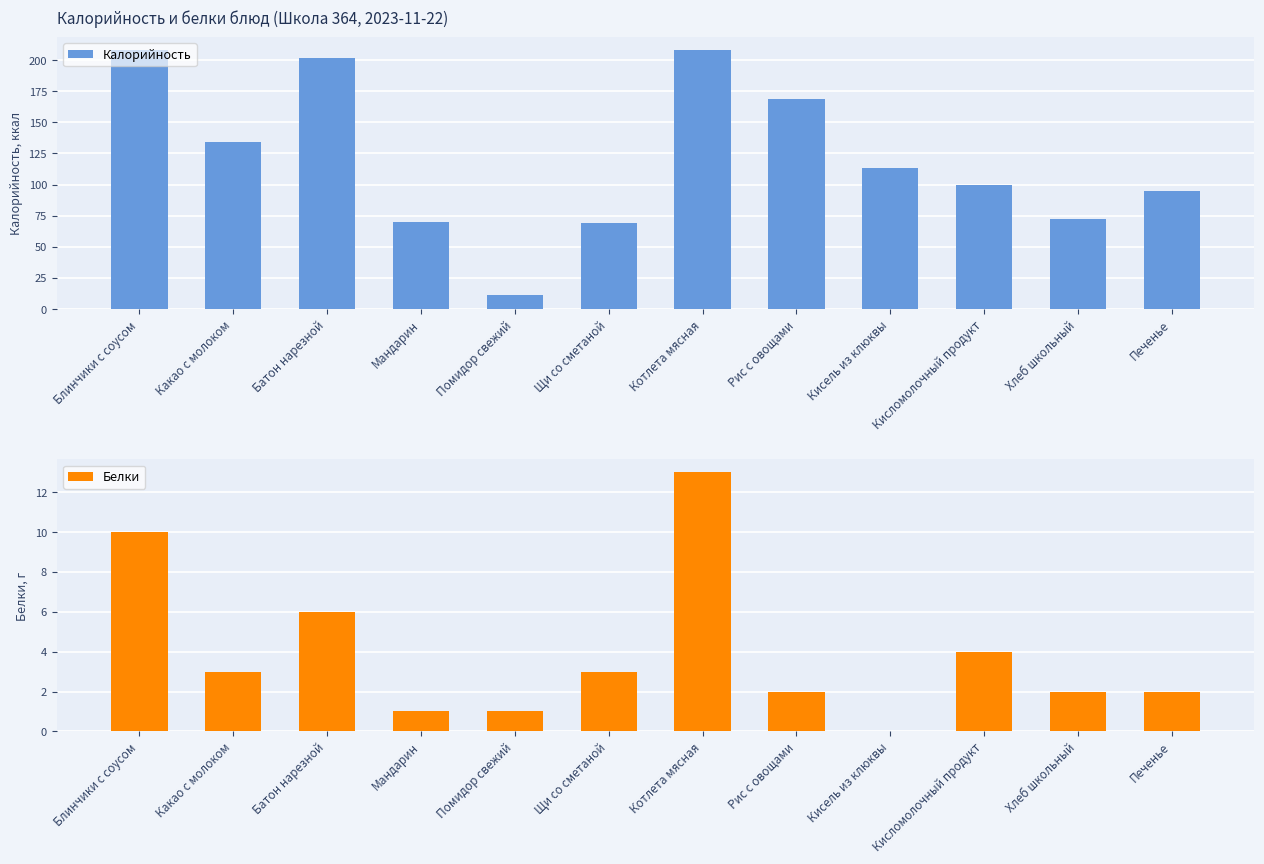

How many bars are there in each group?

2